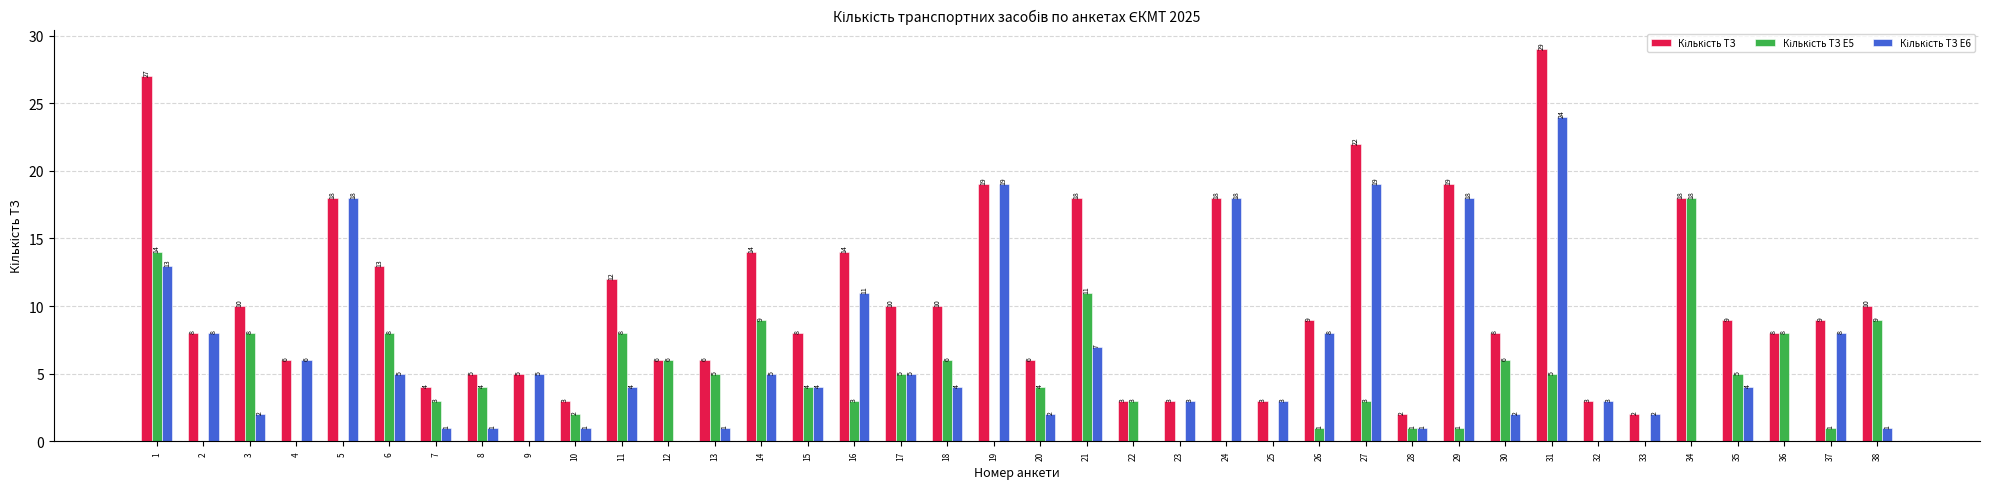

At which category is the sum across all series the highest?

31